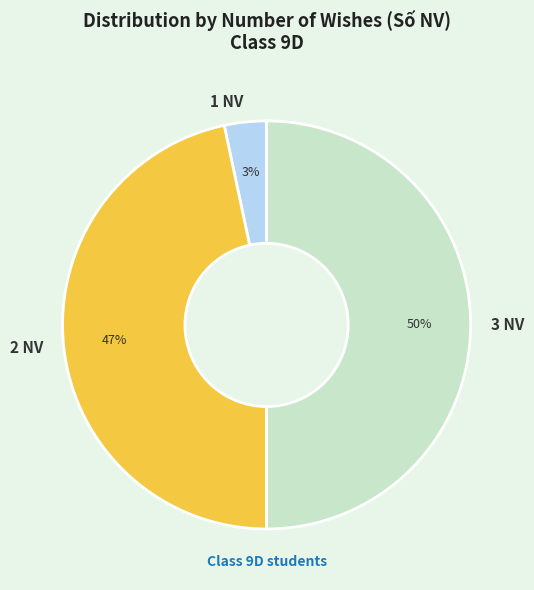

Rank the categories by value from lowest to highest.

1 NV, 2 NV, 3 NV